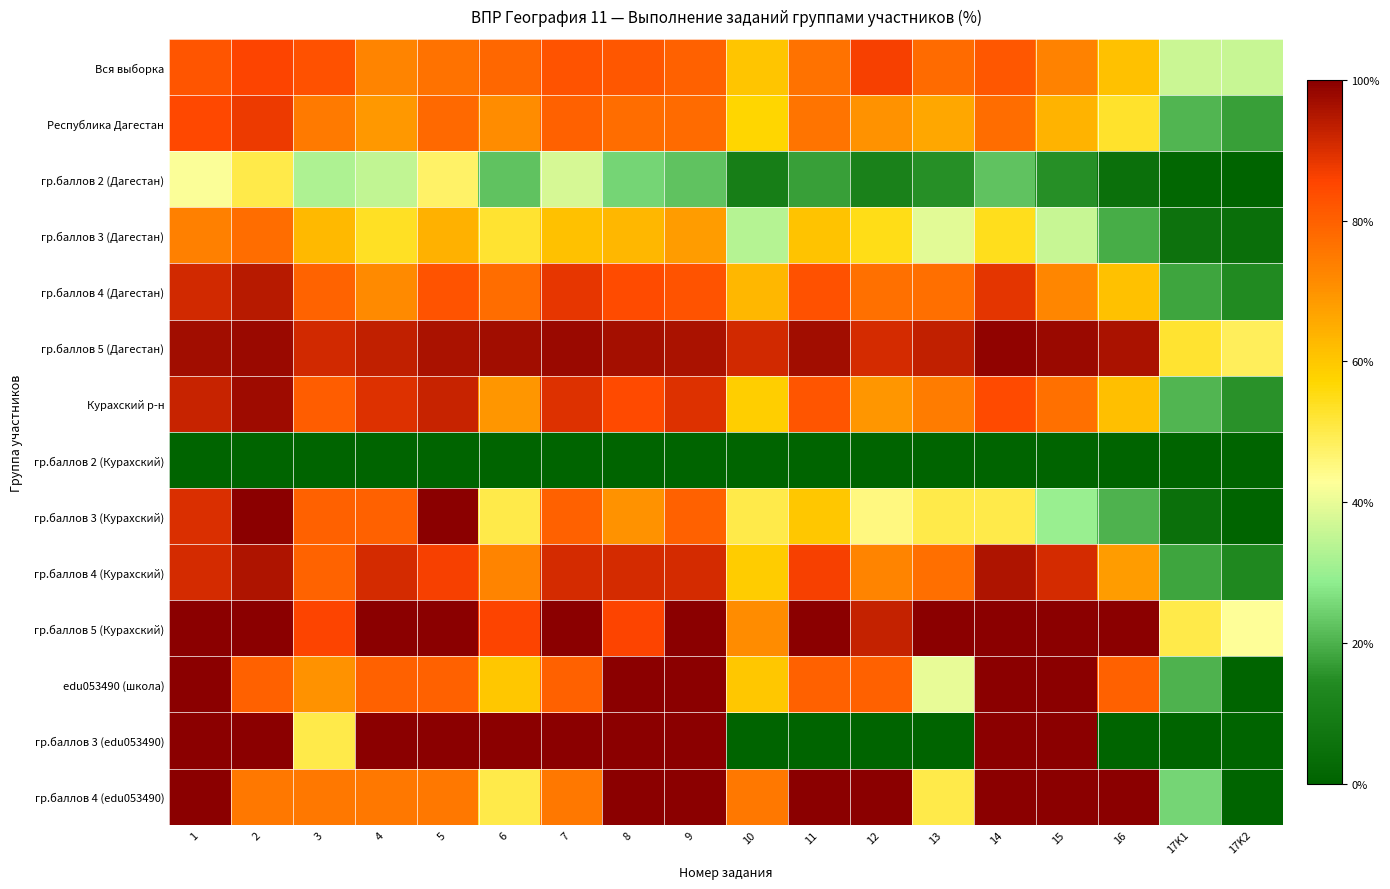

Which series has the widest spread of values?

гр.баллов 3 (Курахский)